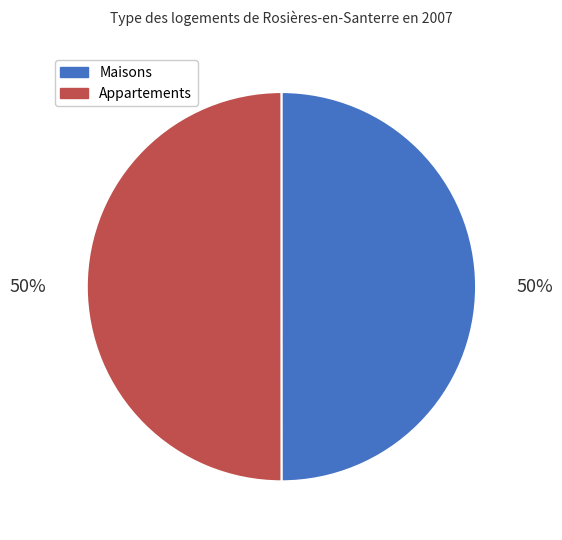

To the nearest percent, what is the average slice percentage?

50%